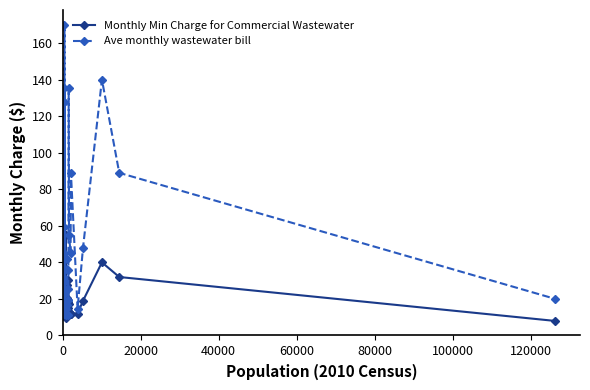

What is the highest value of the Monthly Min Charge for Commercial Wastewater series?

55.0